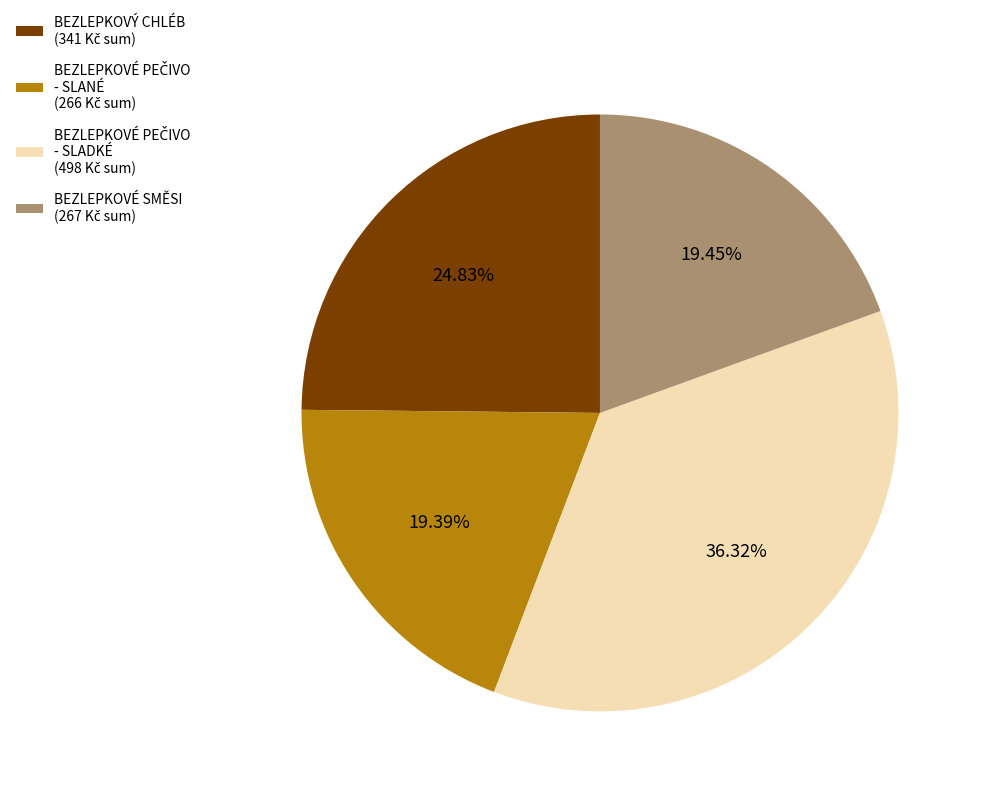

Count the number of slices in the pie.

4